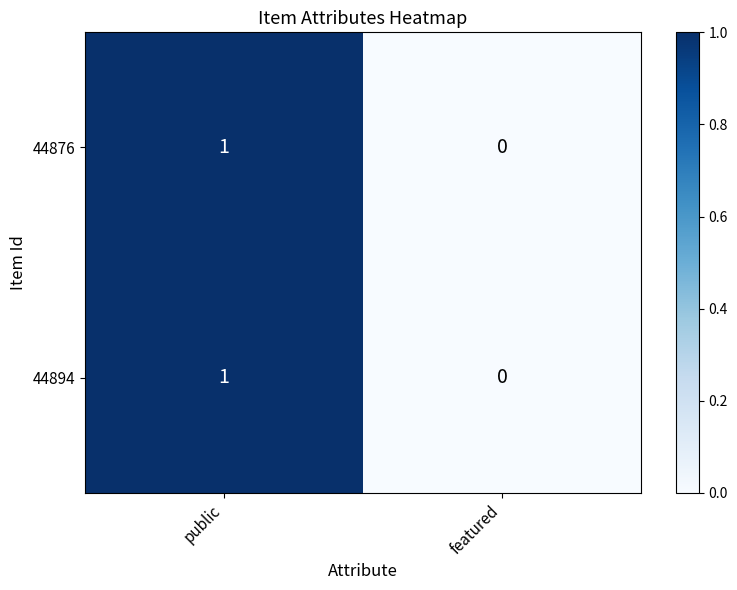

Rank the categories by 44876 value from highest to lowest.

public, featured